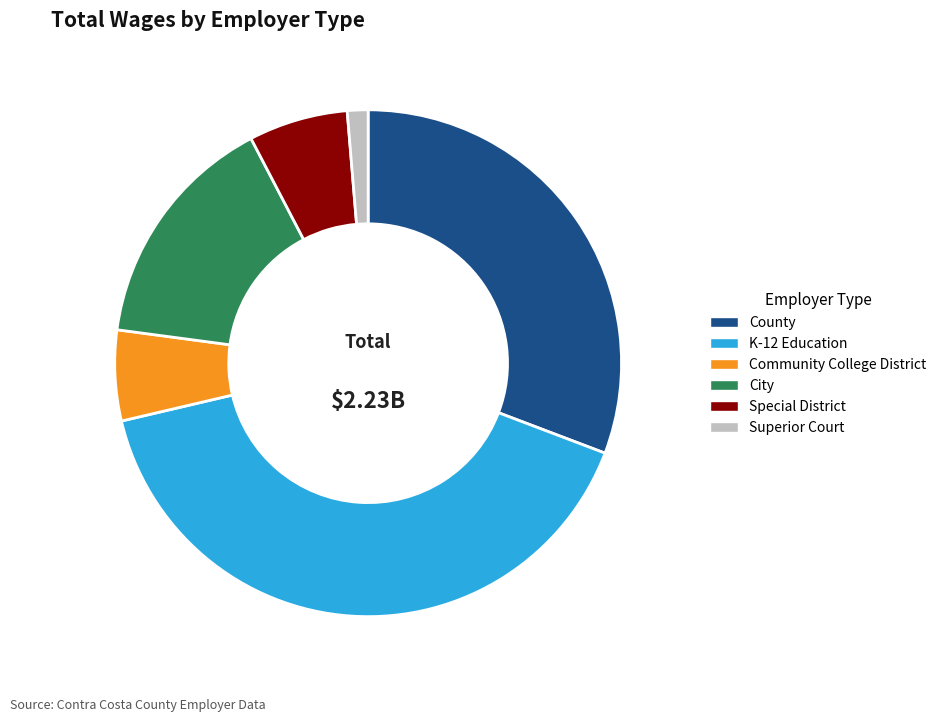

Is the sum of Special District and Community College District greater than half?

No